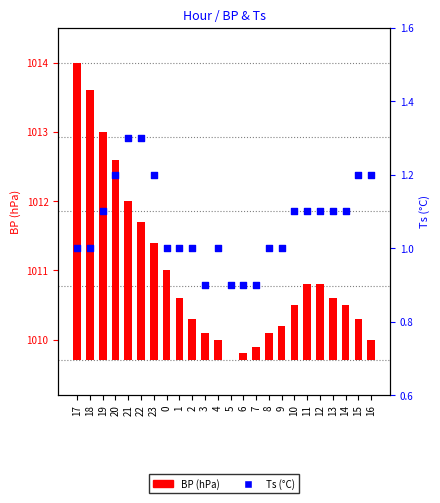

At which category is the sum across all series the highest?

17